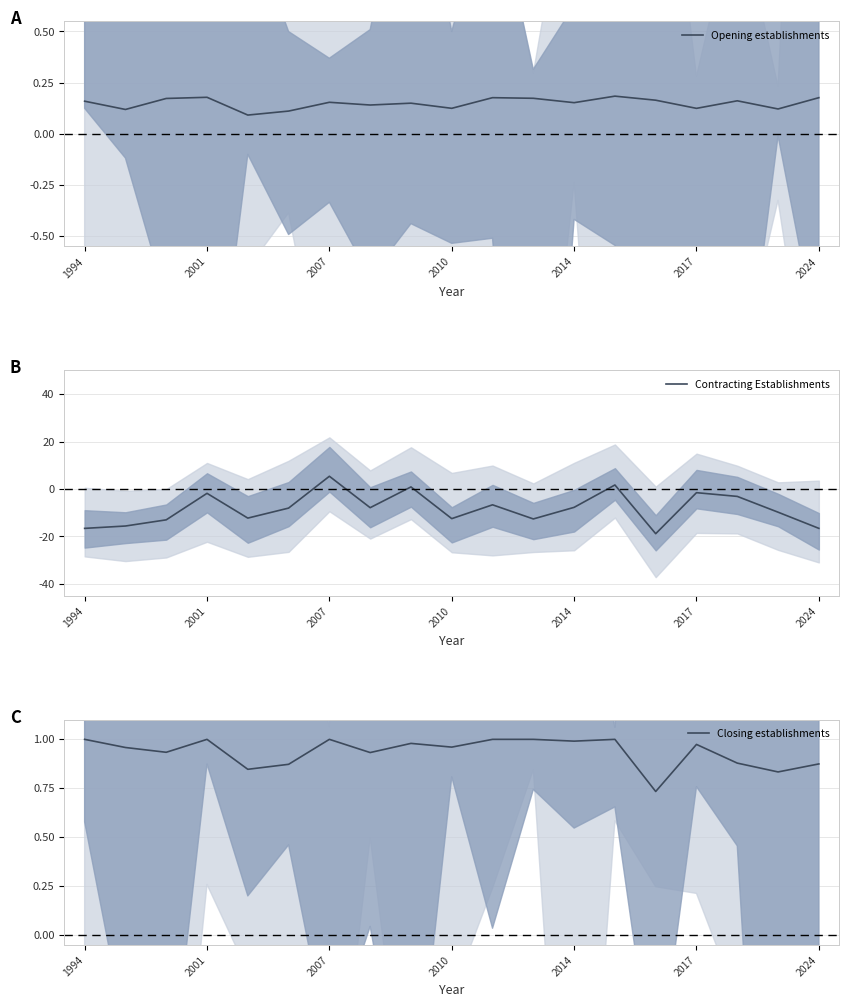

What is the minimum value for Contracting Establishments?

-18.8